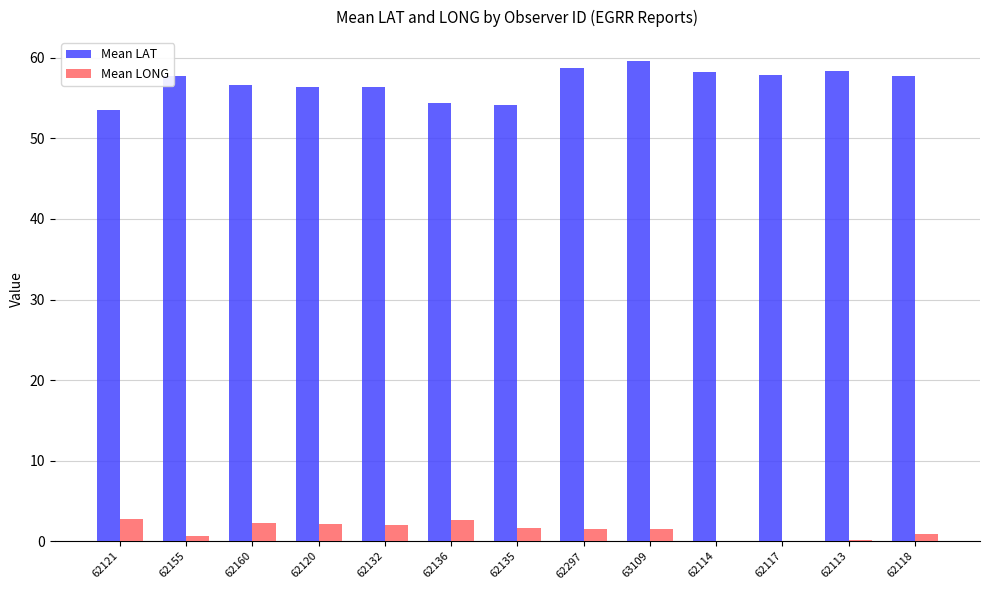

Which series has the largest total across all categories?

Mean LAT